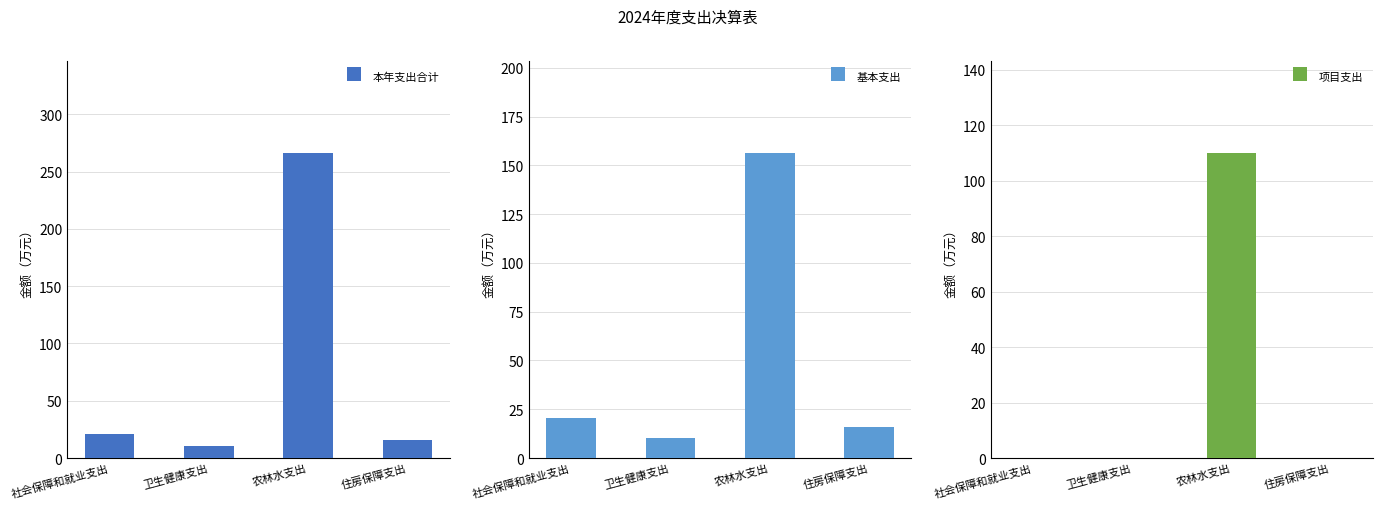

Rank the series at 社会保障和就业支出 from lowest to highest value.

项目支出, 本年支出合计, 基本支出